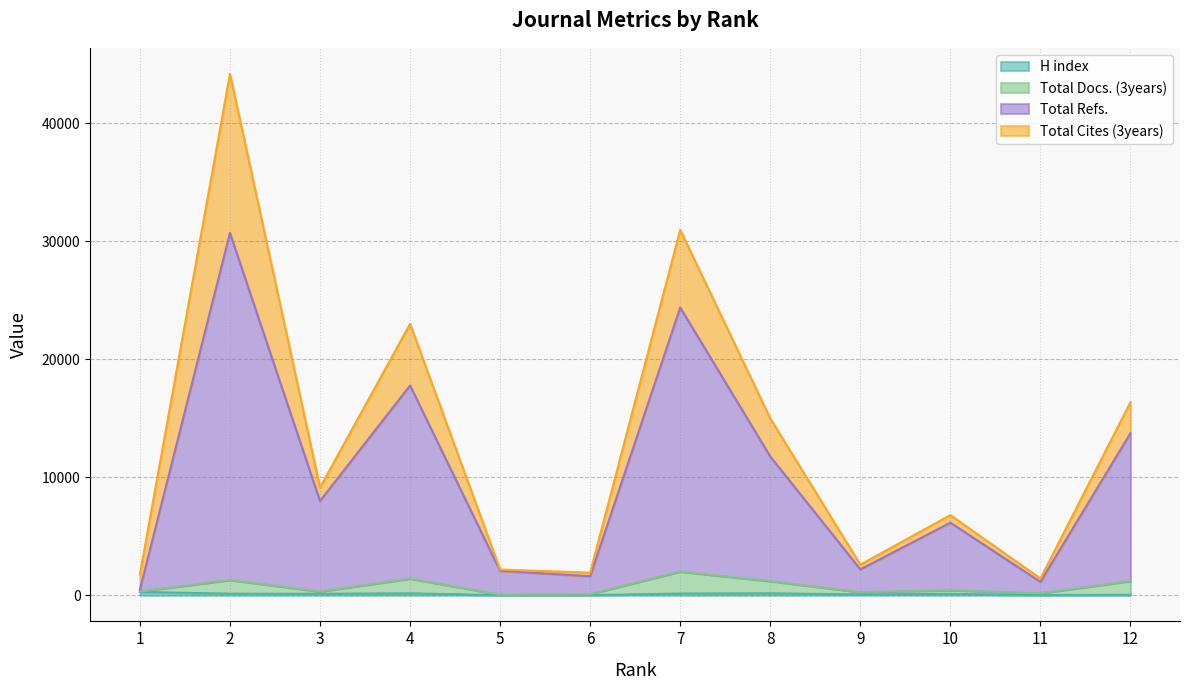

Rank the categories by H index value from lowest to highest.

5, 6, 11, 12, 9, 10, 3, 2, 7, 8, 4, 1